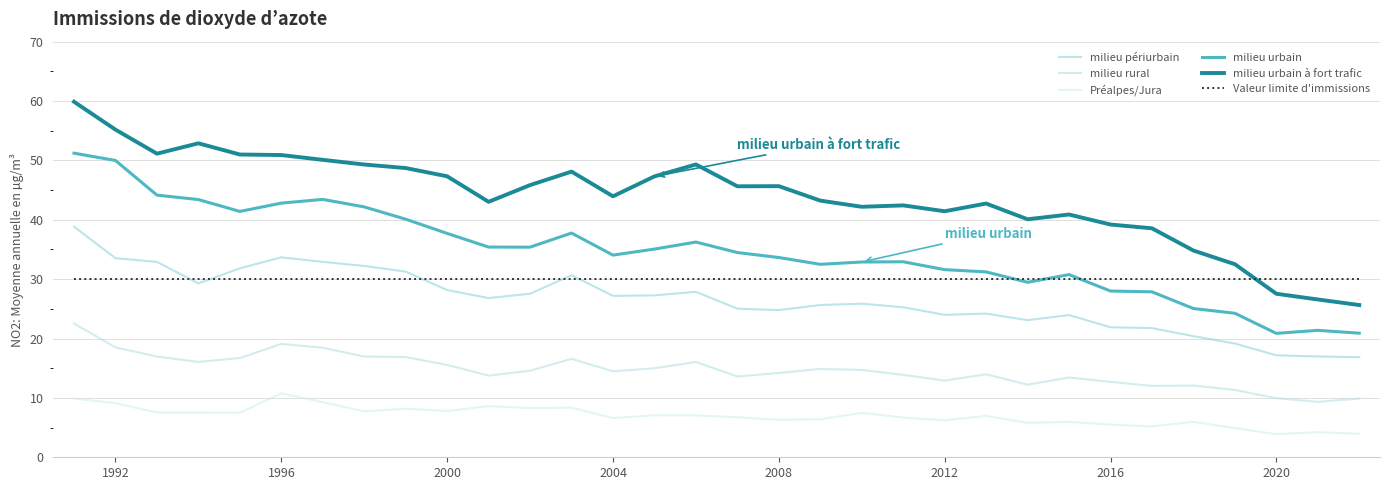

What is the value of the milieu rural point at the 3rd from the left?

17.0